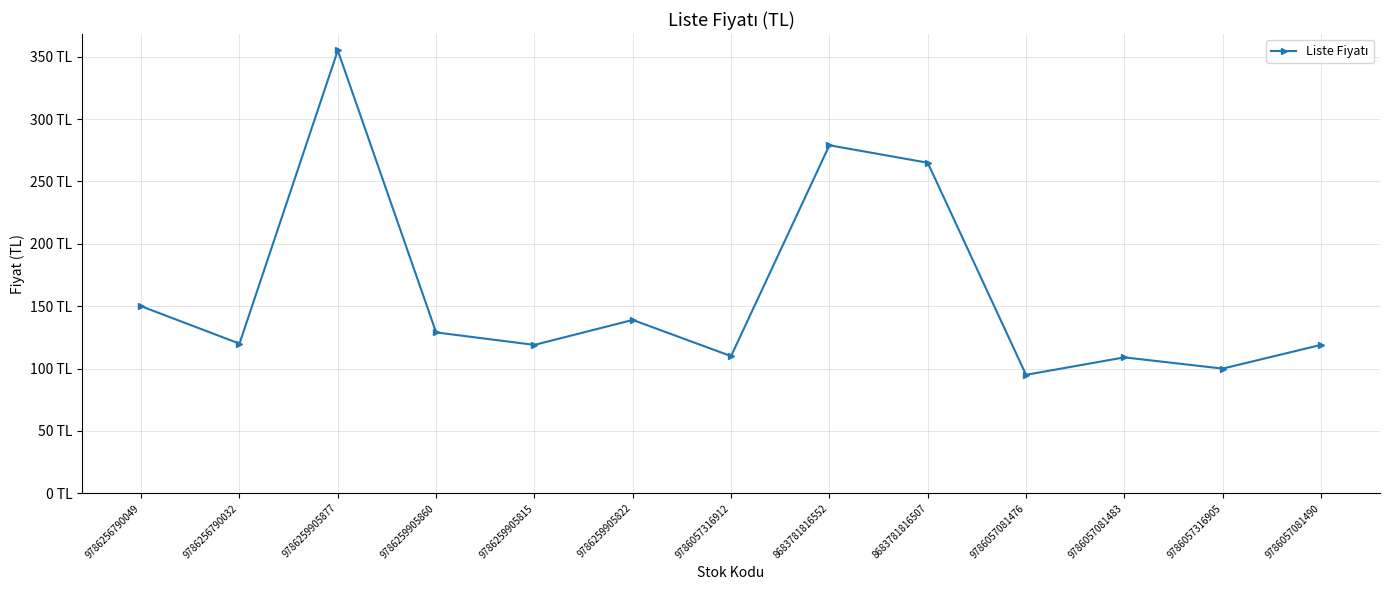

Is this an area chart (filled region under the line)?

No